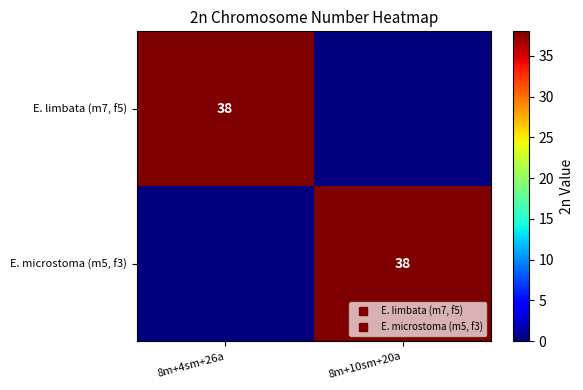

The value of E. limbata (m7, f5) at 8m+4sm+26a is 38. True or false?

True